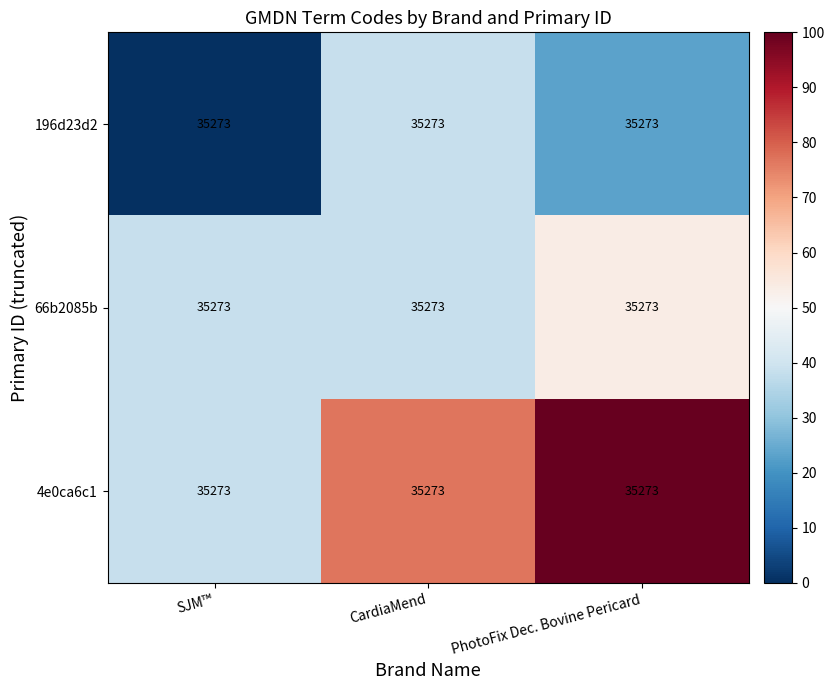

What is the greatest value displayed?

100.0